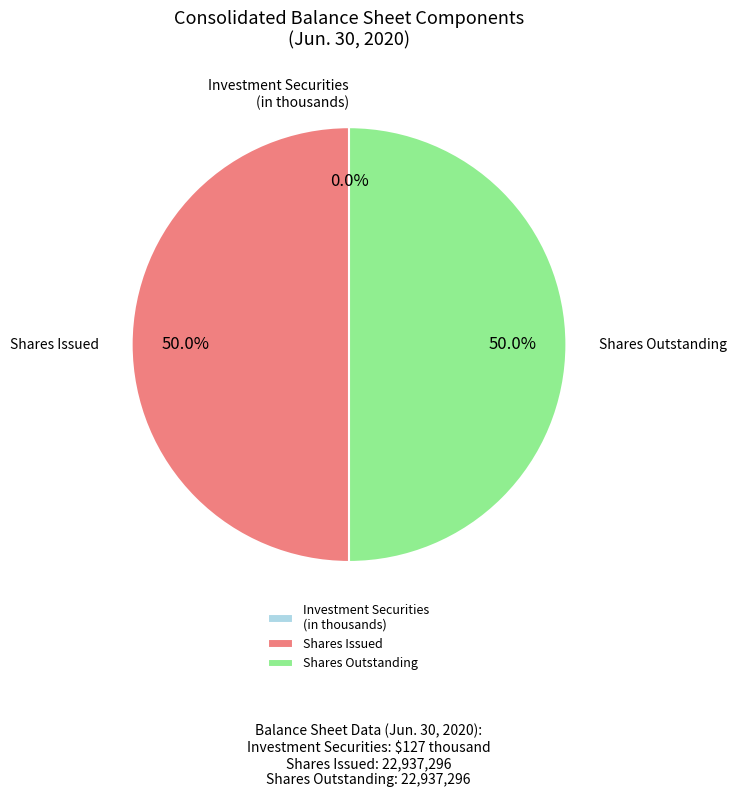

What is the ratio of the value at Shares Outstanding to the value at Shares Issued?

1.0